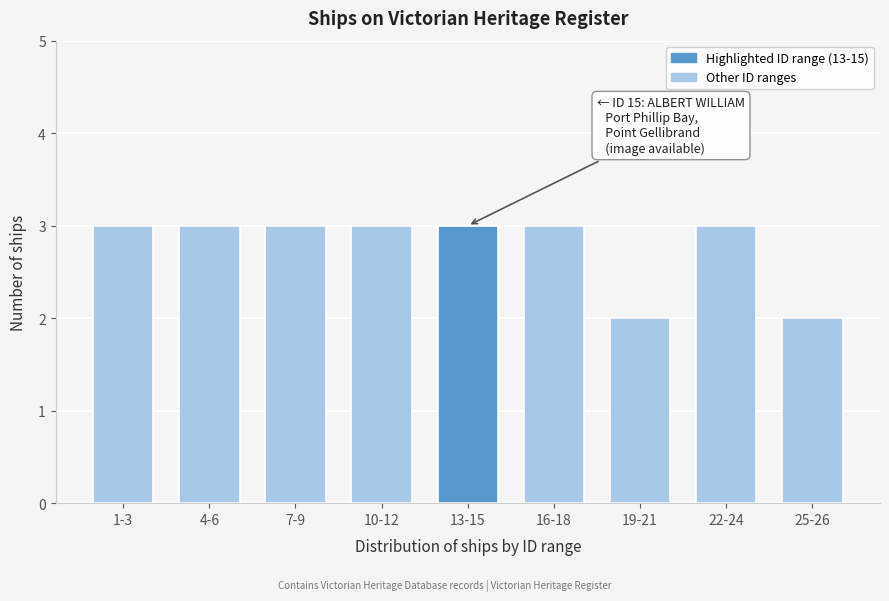

Reading left to right, transcribe all the data shown in this chart.

3	3	3	3	3	3	2	3	2